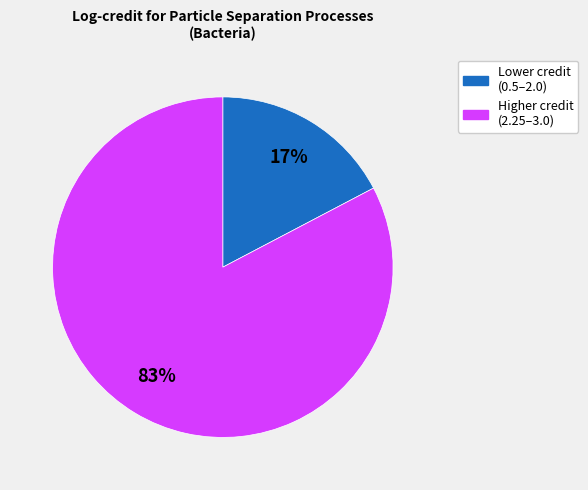

How many slices are in this pie chart?

2